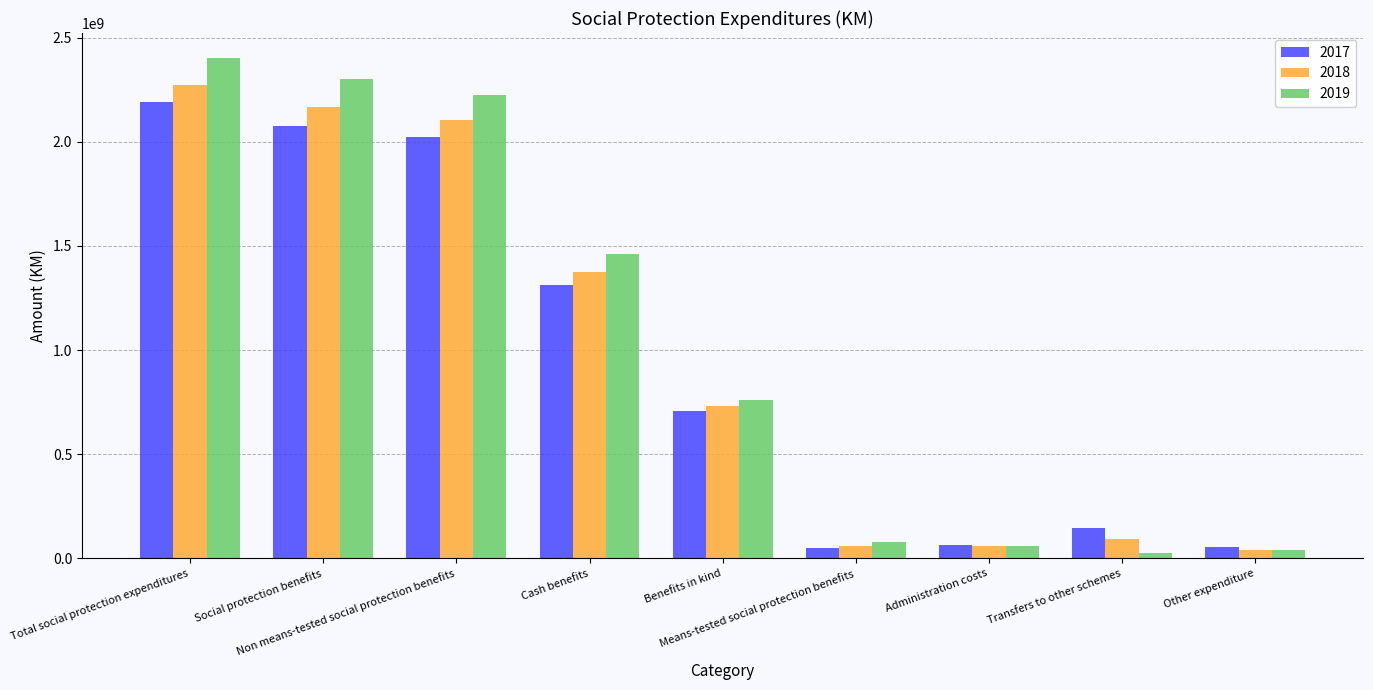

What is the difference between the highest and lowest values at Administration costs?

3753830.8